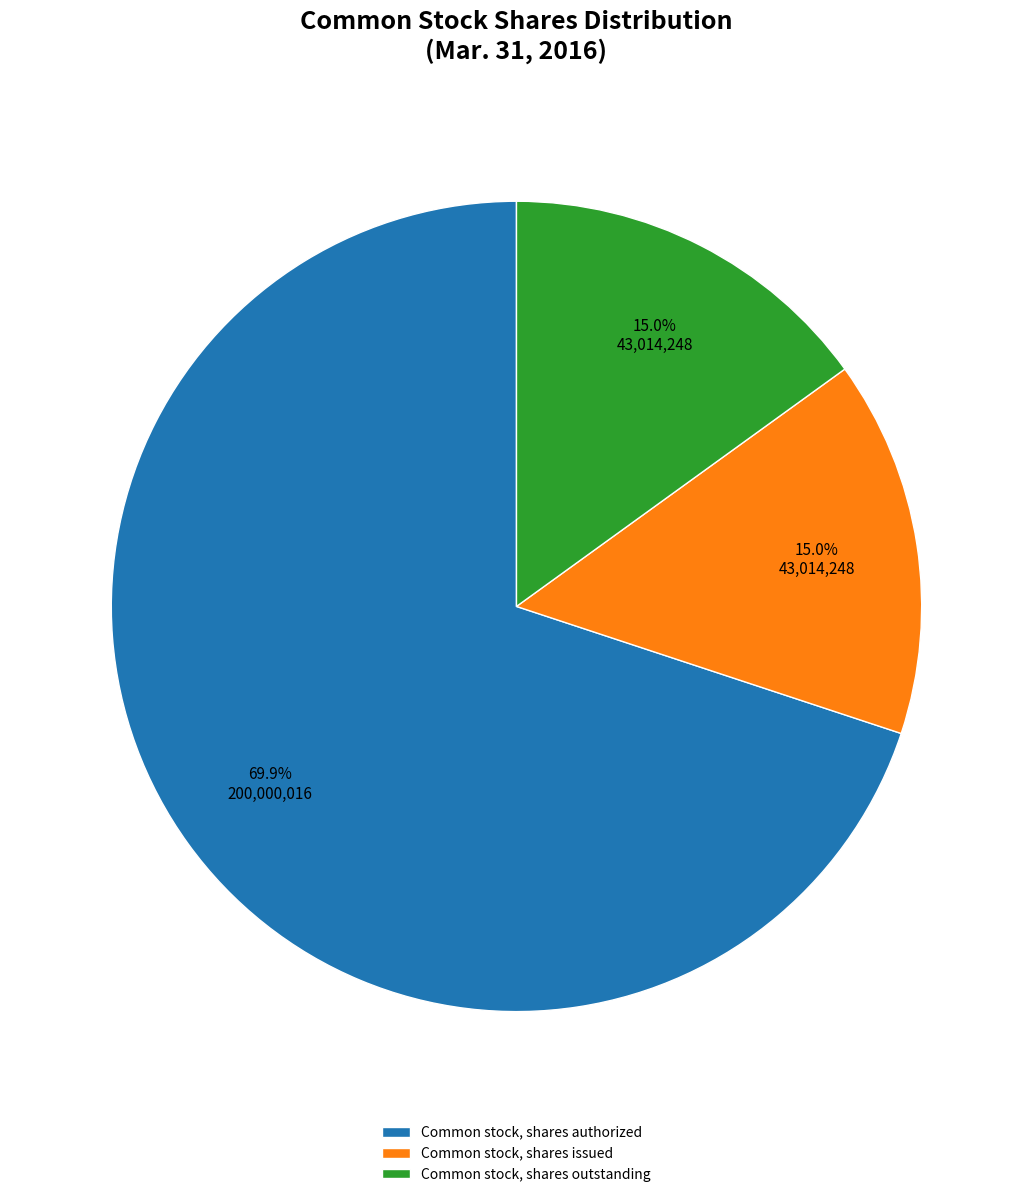

To the nearest percent, what is the difference between the largest and smallest slice percentages?

55%